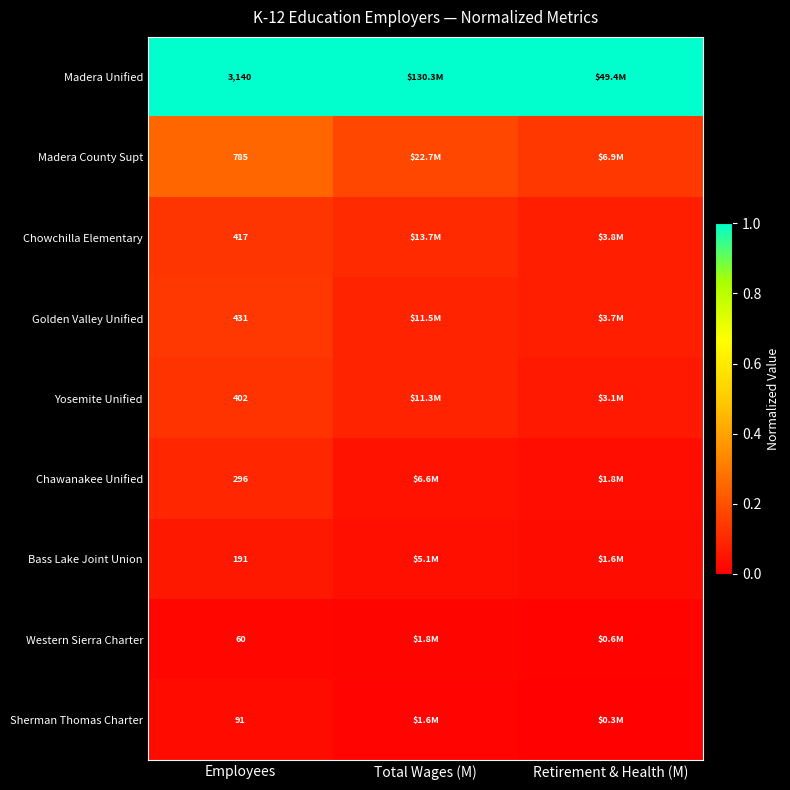

Is the value of Yosemite Unified at Employees greater than the value of Madera County Supt at Employees?

No